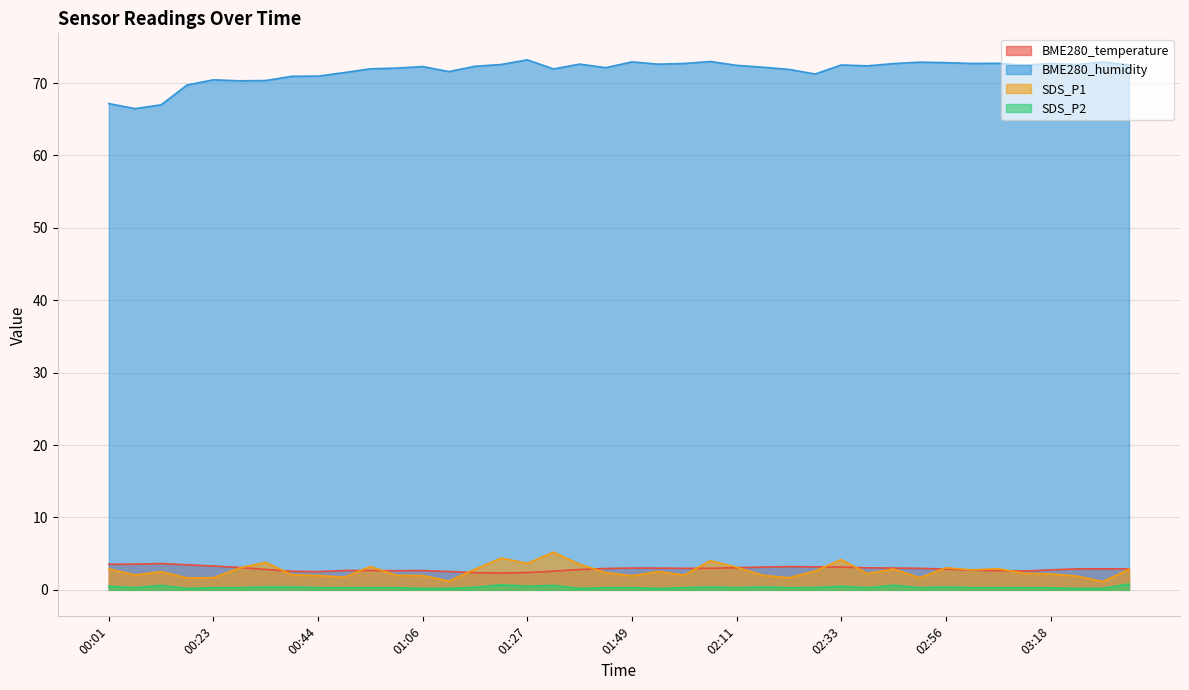

True or false: BME280_temperature and SDS_P1 cross at least once.

True